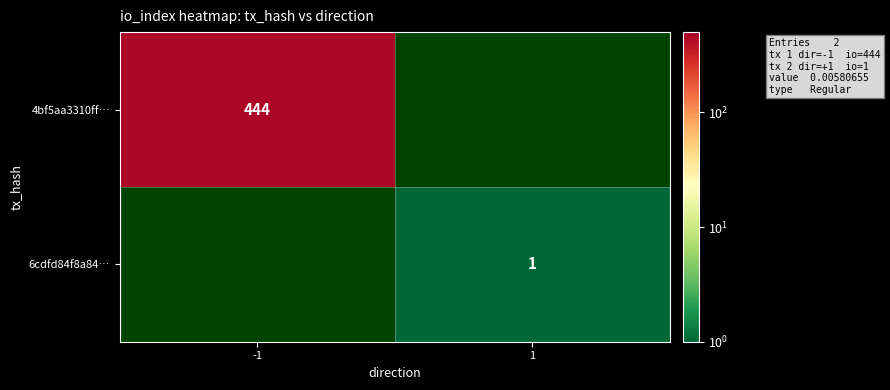

The value of 4bf5aa3310ff… at -1 is 279. True or false?

False